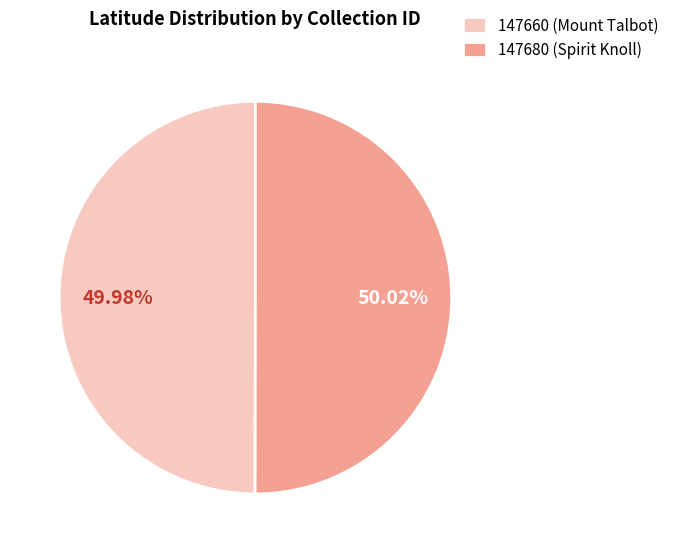

True or false: 147660 (Mount Talbot) accounts for 43% of the total.

False